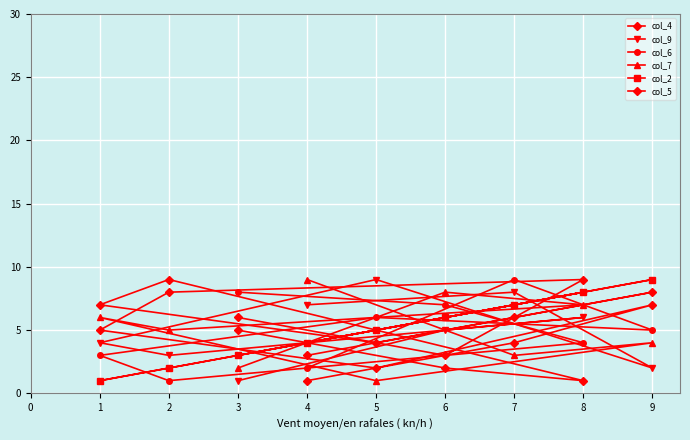

What is the approximate value of col_7 at 5?

1